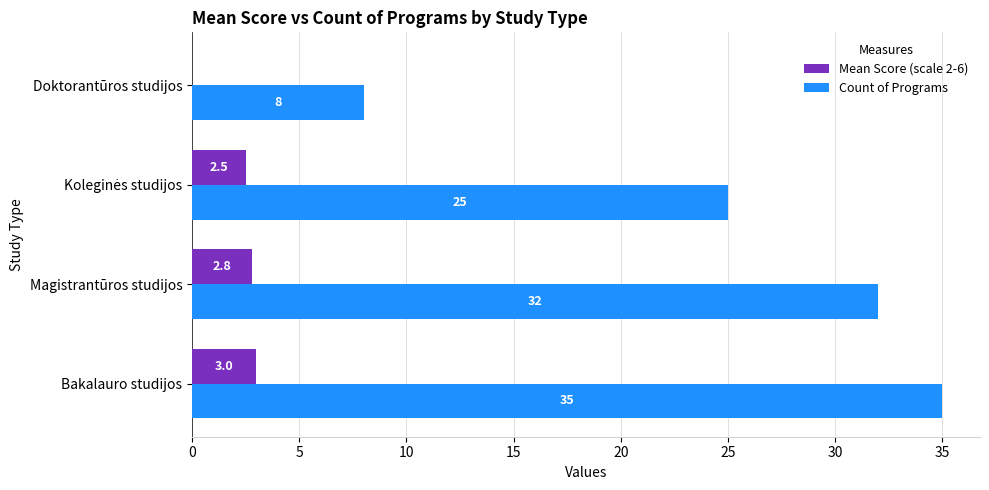

What is the highest value of the Count of Programs series?

35.0